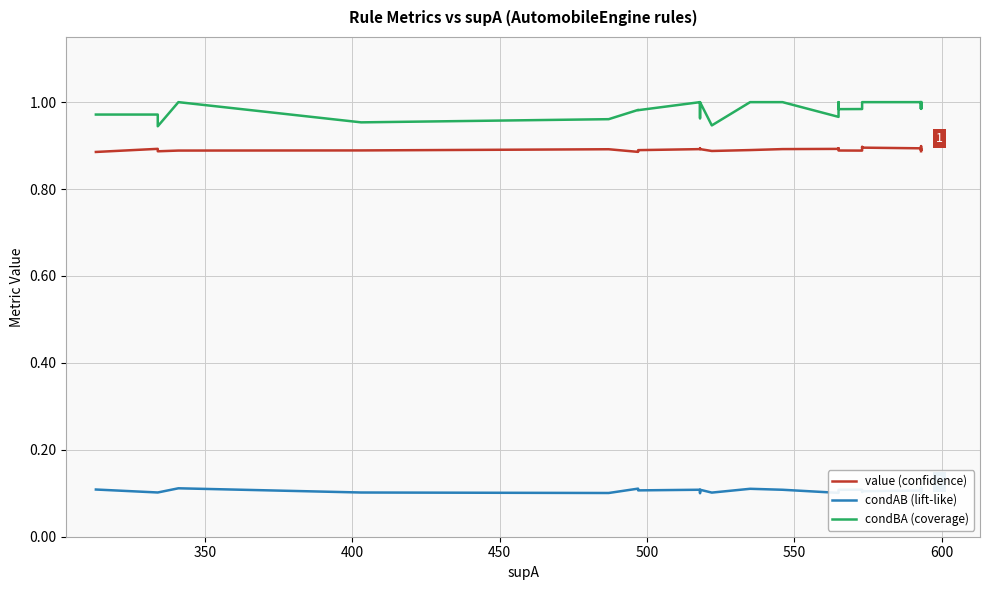

True or false: condBA (coverage) has more than 0 interior local peaks.

True